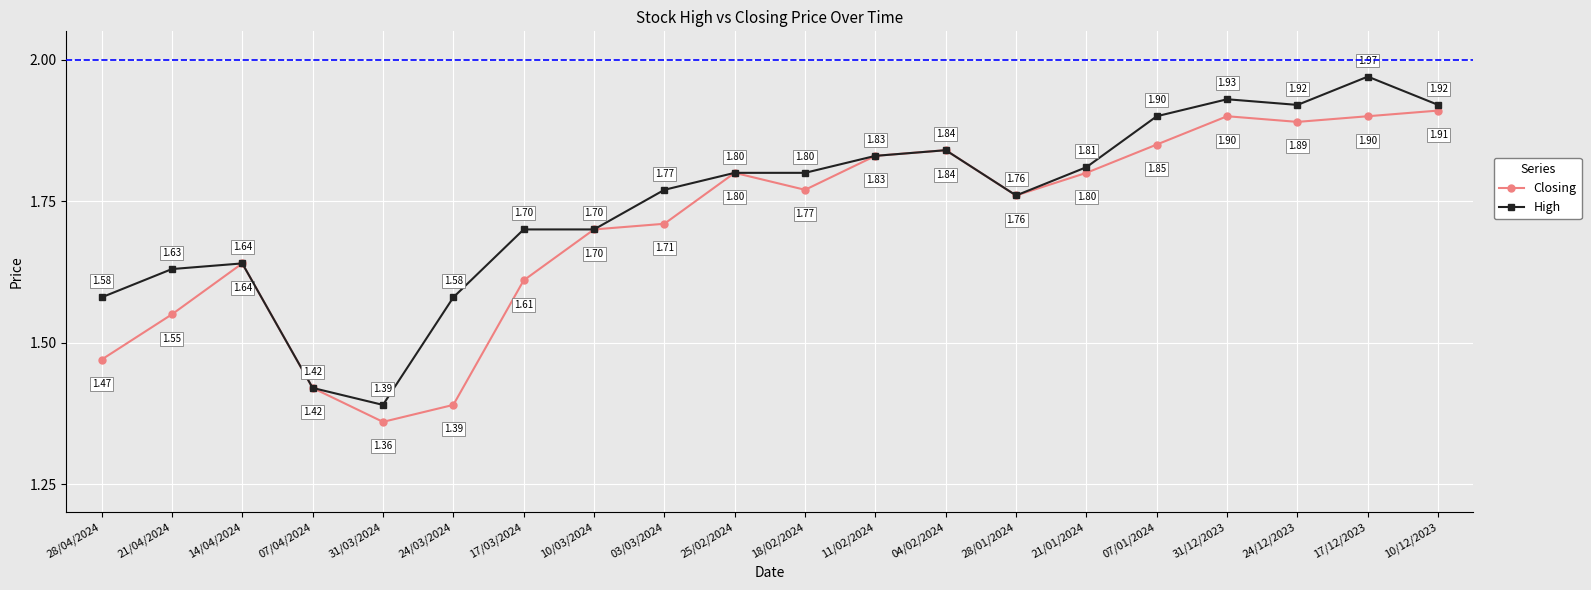

What is the difference between the second highest and second lowest values in the Closing series?

0.5